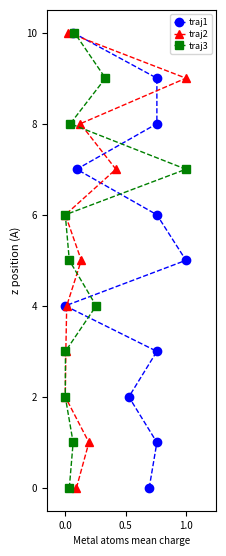

How many values in traj2 are above zero?

10